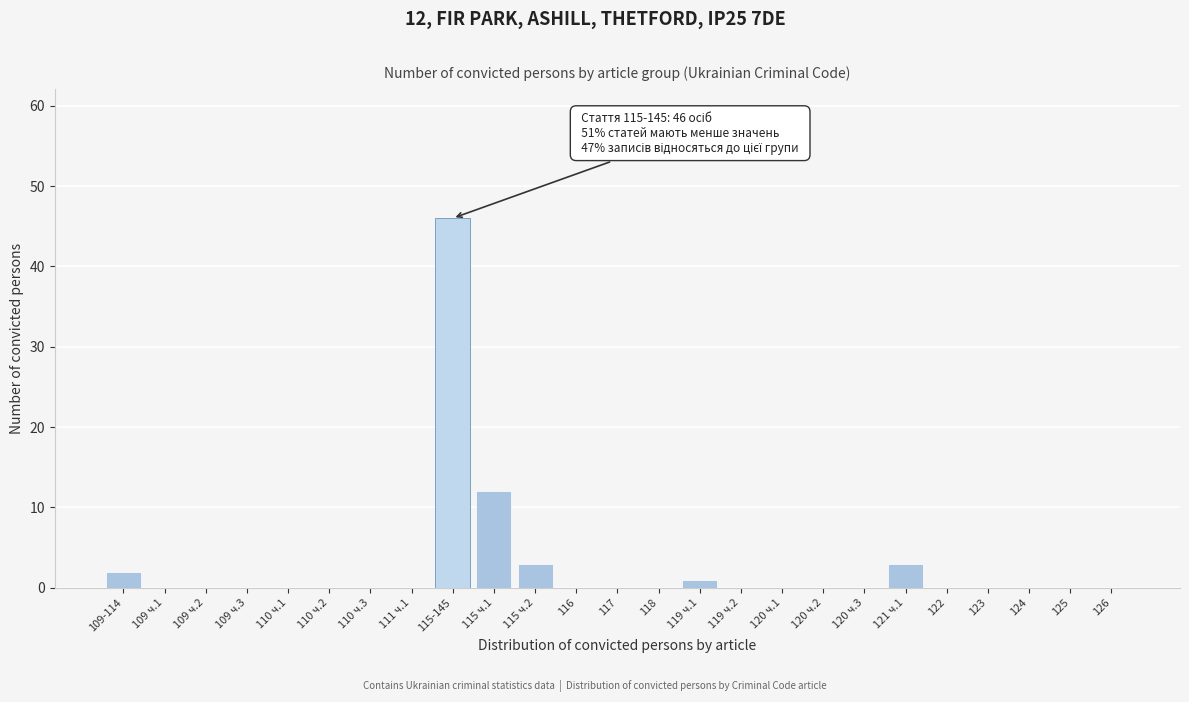

Where is the data nearest to the value 23?

115 ч.1